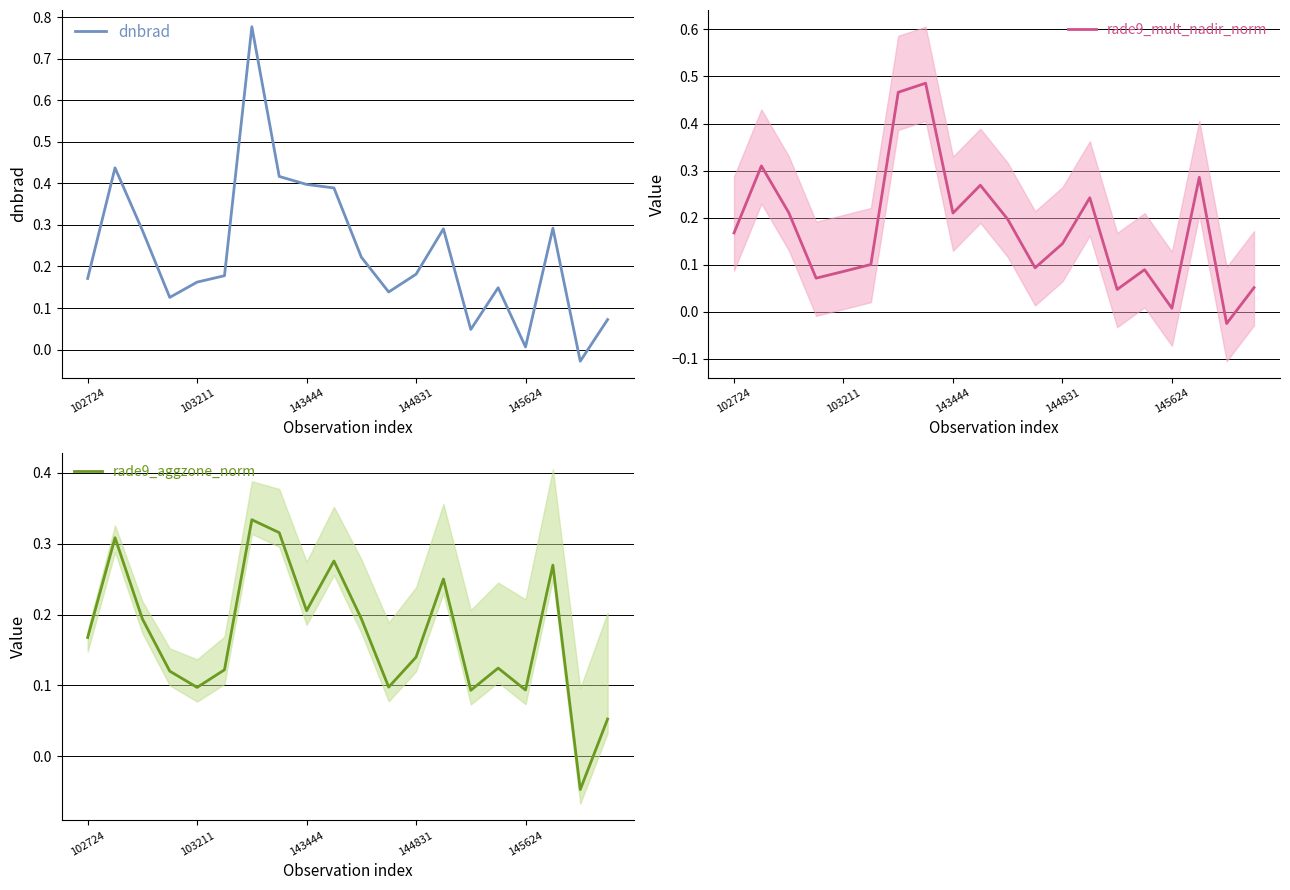

Between 11 and 14, which series saw the biggest shift?

dnbrad